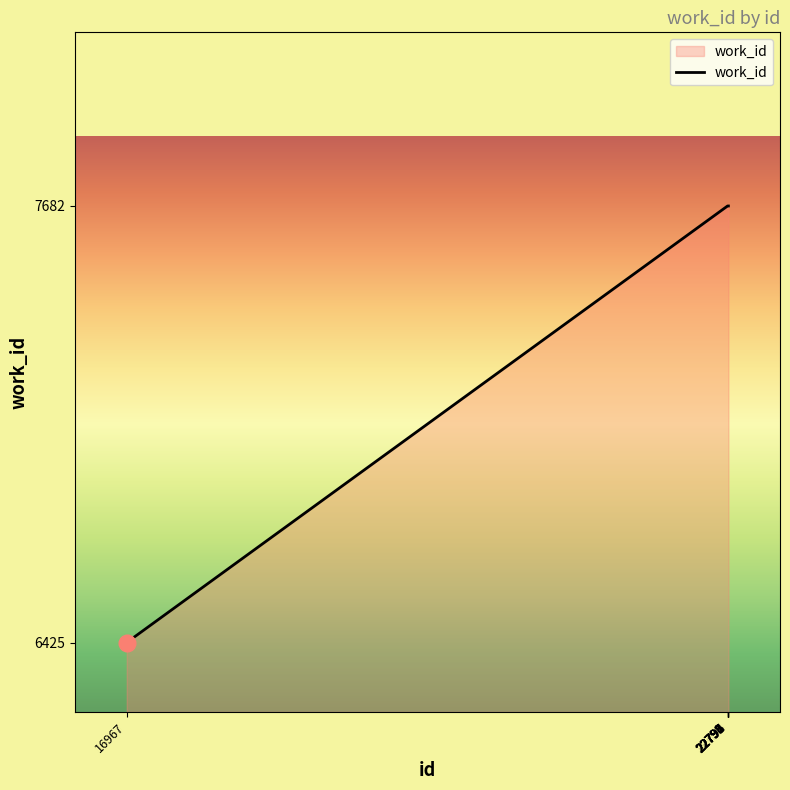

What is the maximum value shown in the chart?

7682